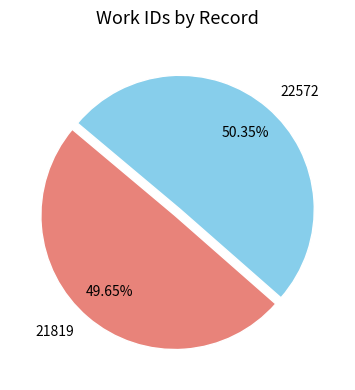

What percentage is NOT represented by 21819?

50.4%